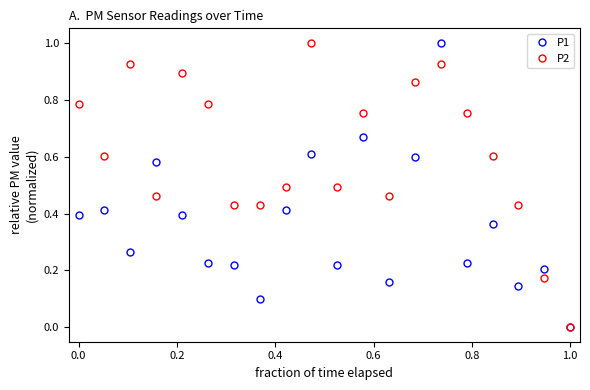

Which series has the largest total across all categories?

P2